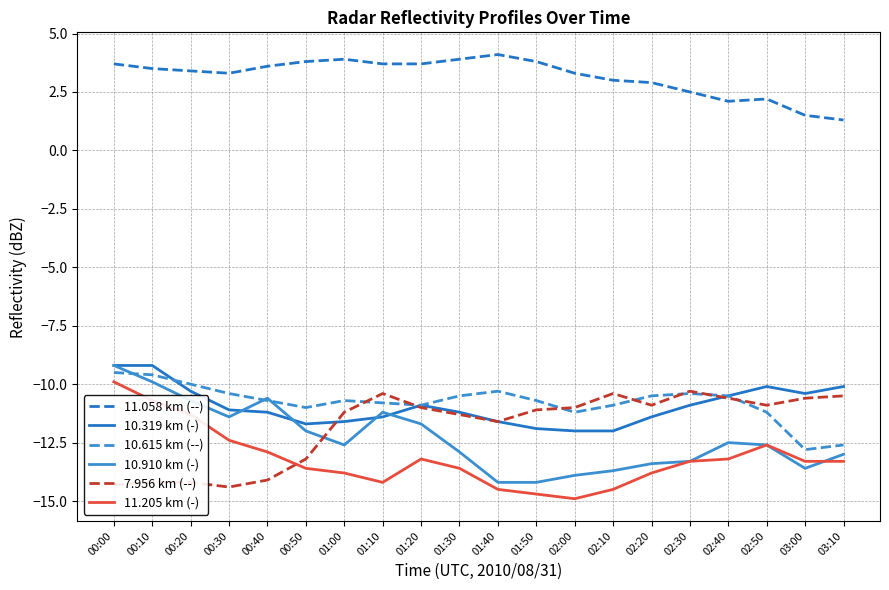

Which label corresponds to the largest value in the chart?

01:40